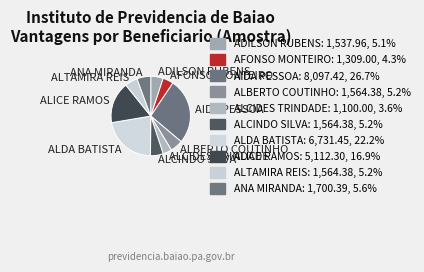

Which category has the biggest portion of the pie?

AIDA PESSOA